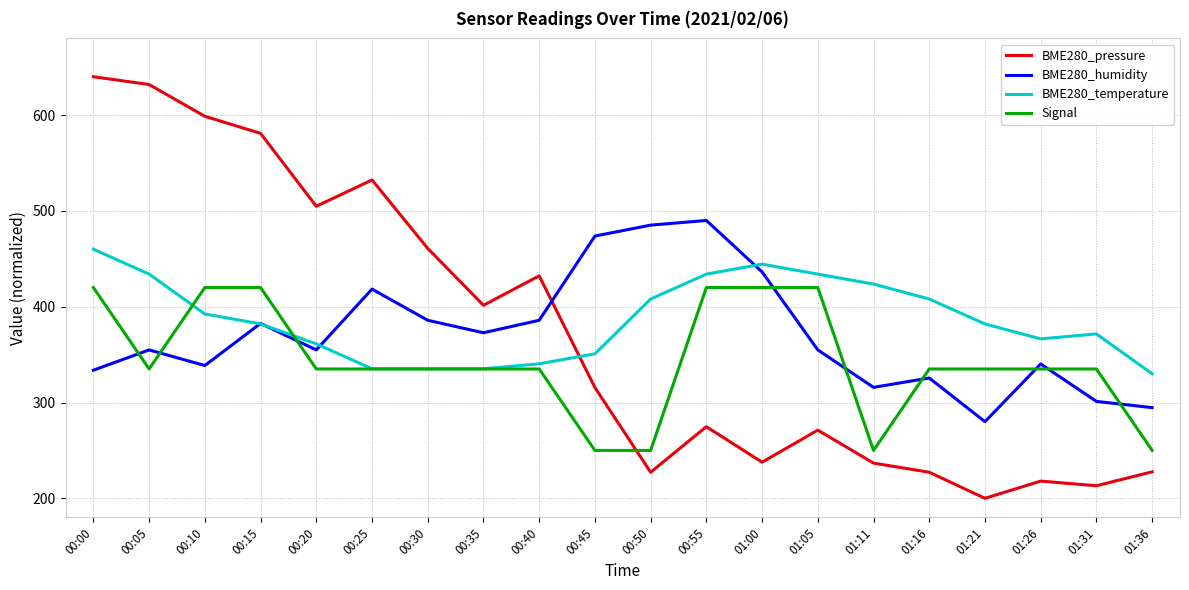

What is the lowest value of the BME280_humidity series?

280.0